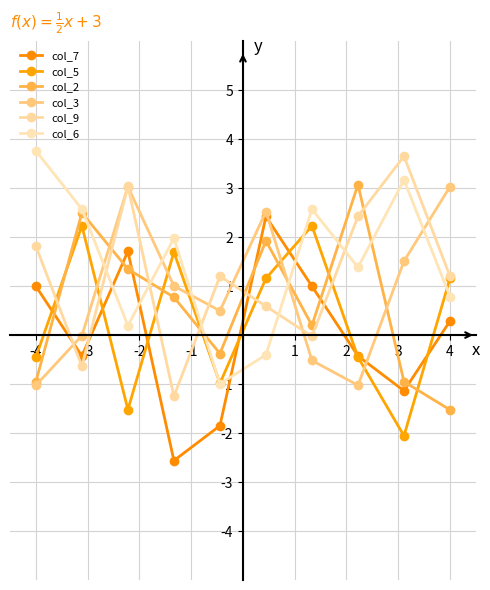

What is the difference between the second highest and minimum values in the col_6 series?

4.2